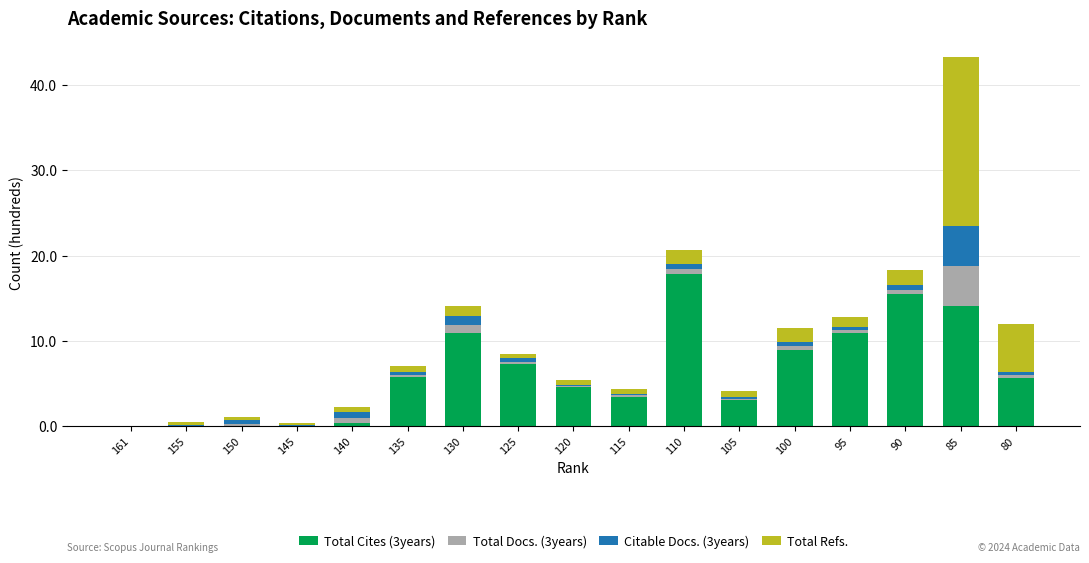

The Total Cites (3years) series shows -6.0 at 145. True or false?

False